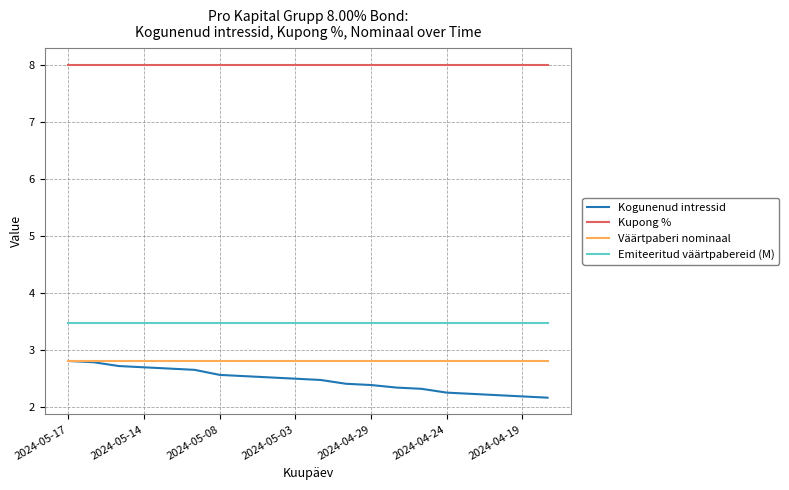

What is the average value of the Emiteeritud väärtpabereid (M) series?

3.5